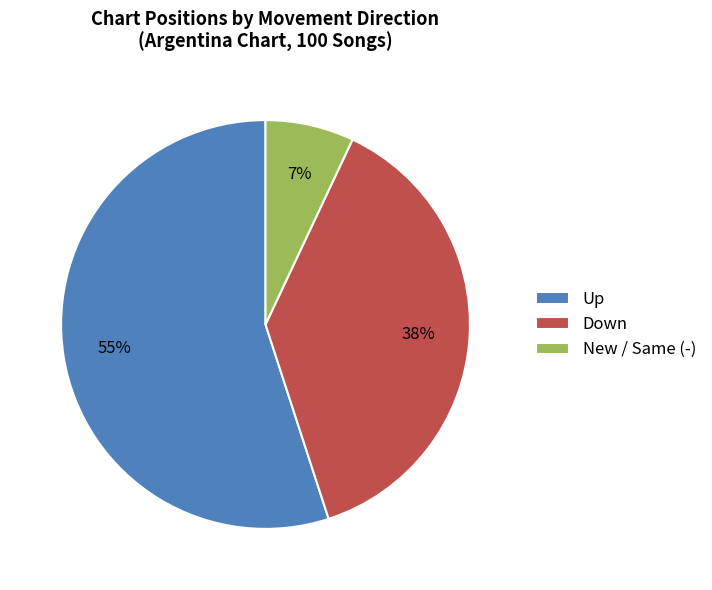

The Down slice represents 51% of the pie. True or false?

False